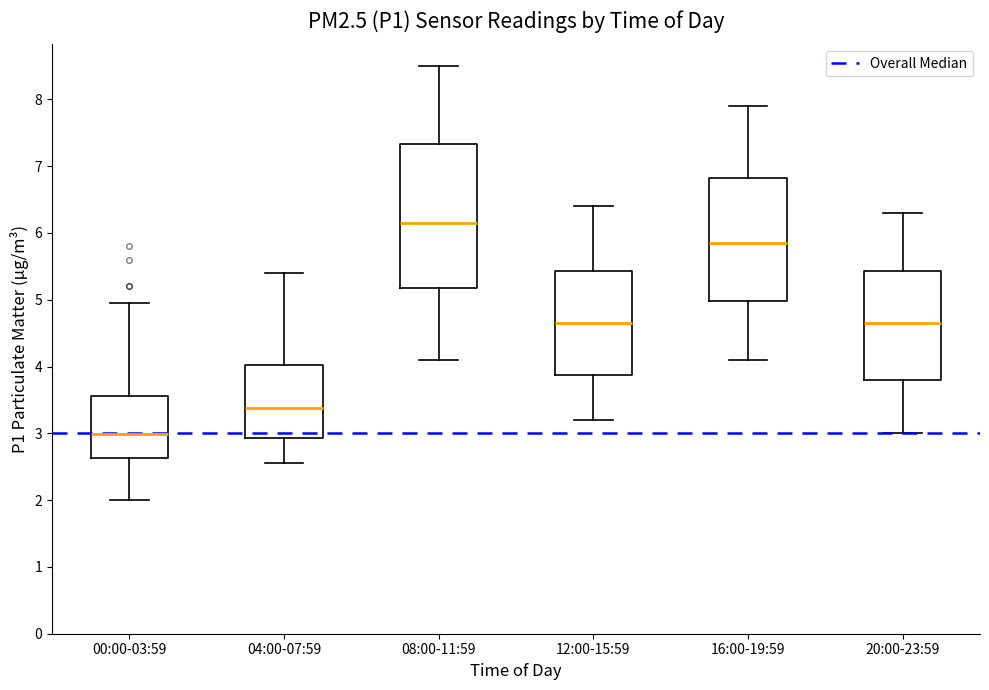

Which box has the lowest median line?

00:00-03:59